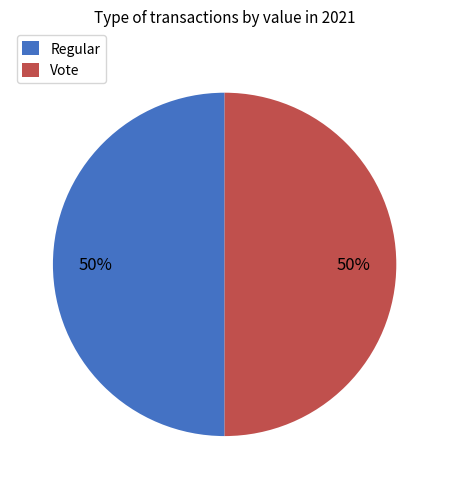

What is the ratio of the value at Regular to the value at Vote?

1.0